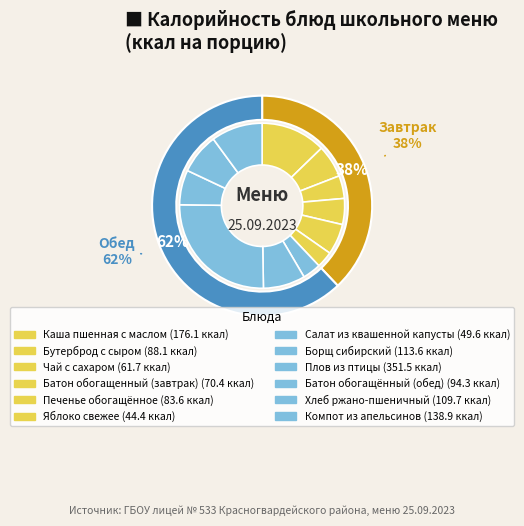

The Батон обогащенный (завтрак) slice represents 5% of the pie. True or false?

True